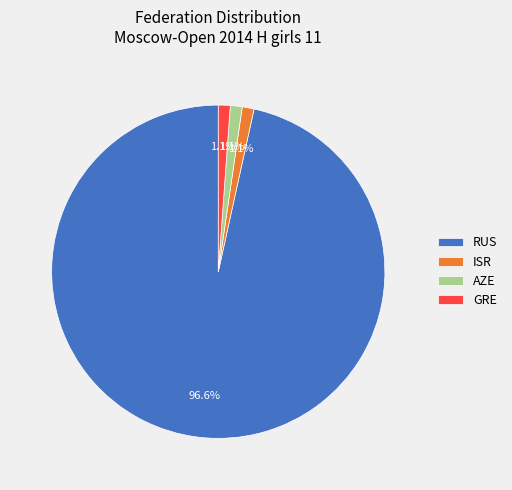

Which slice is the largest?

RUS